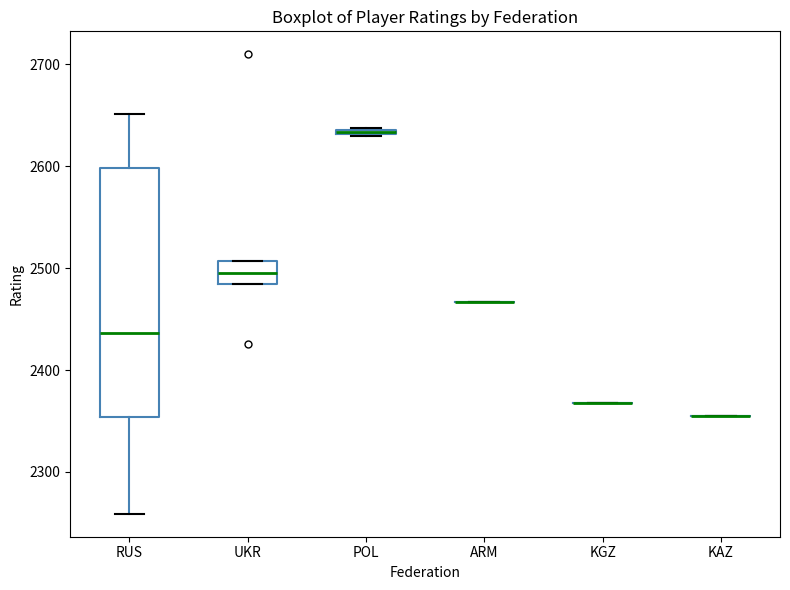

Comparing the boxes themselves (not the whiskers), which one is the tallest?

RUS